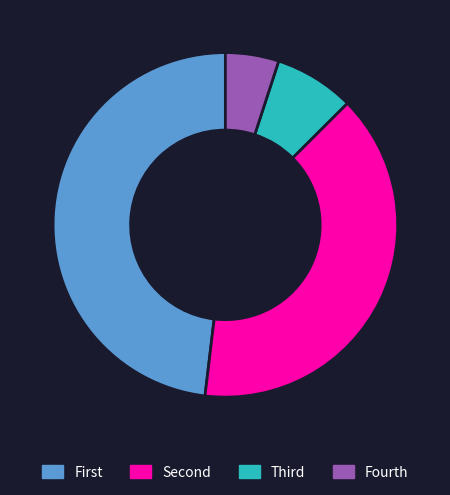

Is it true that Fourth is 5% of the pie?

True